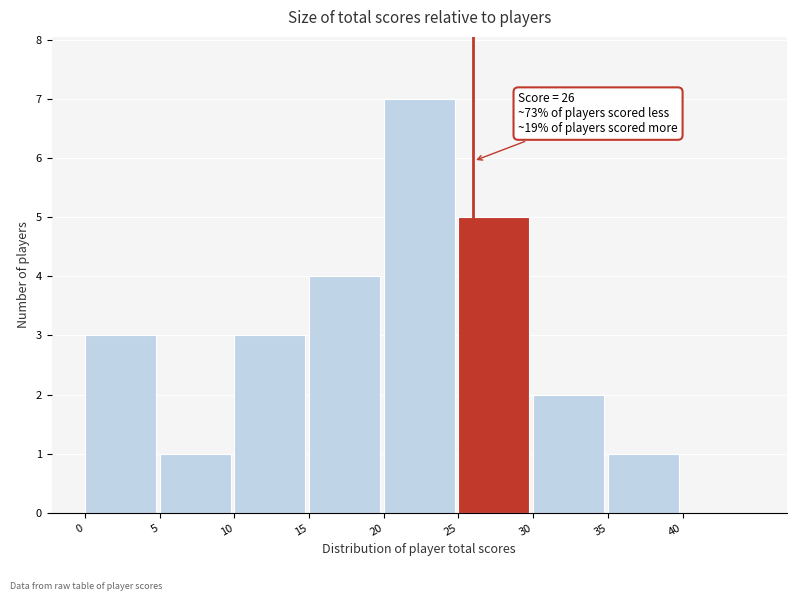

Which range on the x-axis has the tallest bar?

20 to 25